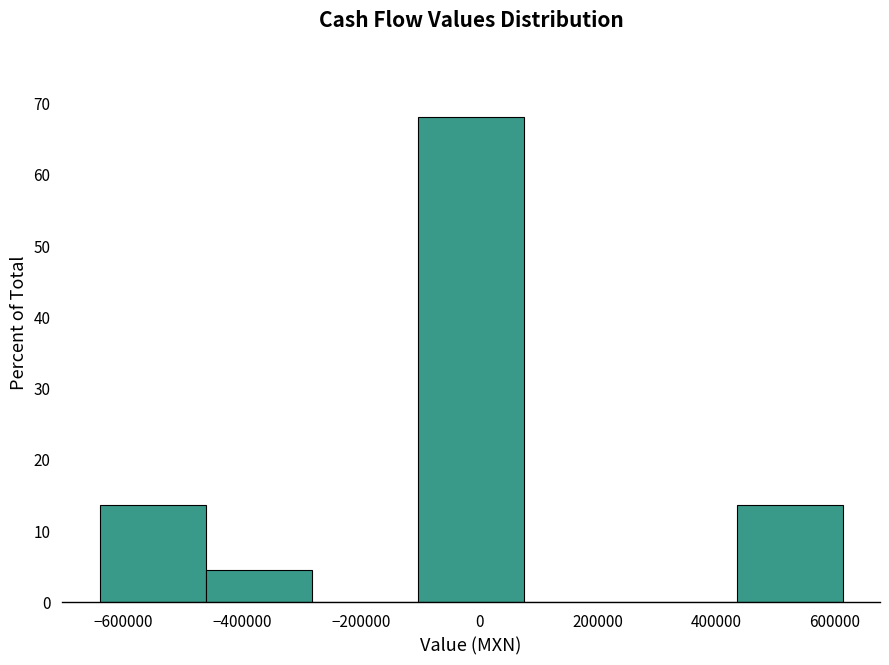

Reading left to right, list every bar in this chart as the range it spans on the x-axis followed by its height. Neither the bar edges nor the heights are printed on the chart, so give them approximately, as read against the axes.

-640000 to -460000: 14
-460000 to -280000: 5
-280000 to -100000: 0
-100000 to 80000: 68
80000 to 260000: 0
260000 to 440000: 0
440000 to 620000: 14